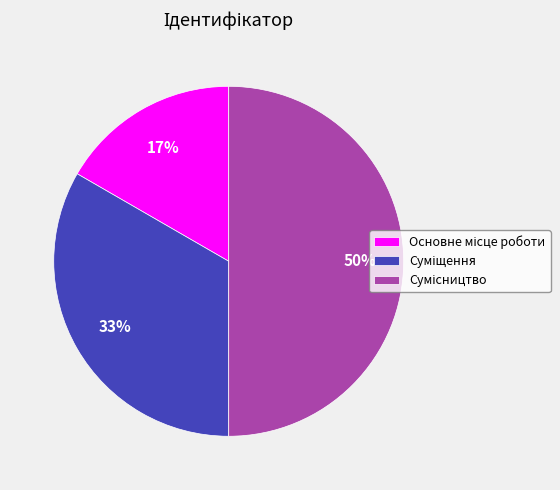

To the nearest percent, what is the difference between the largest and smallest slice percentages?

33%